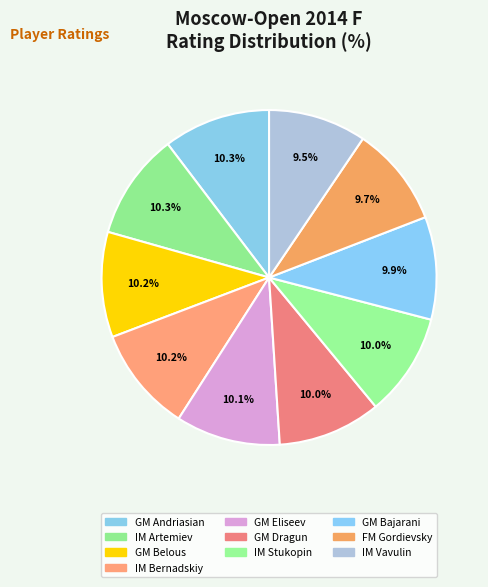

How much of the chart is everything except IM Vavulin?

90.5%